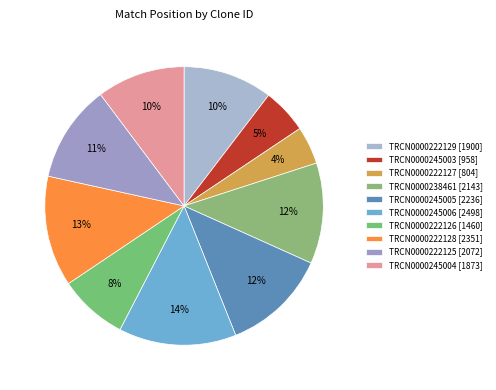

Which category has the biggest portion of the pie?

TRCN0000245006